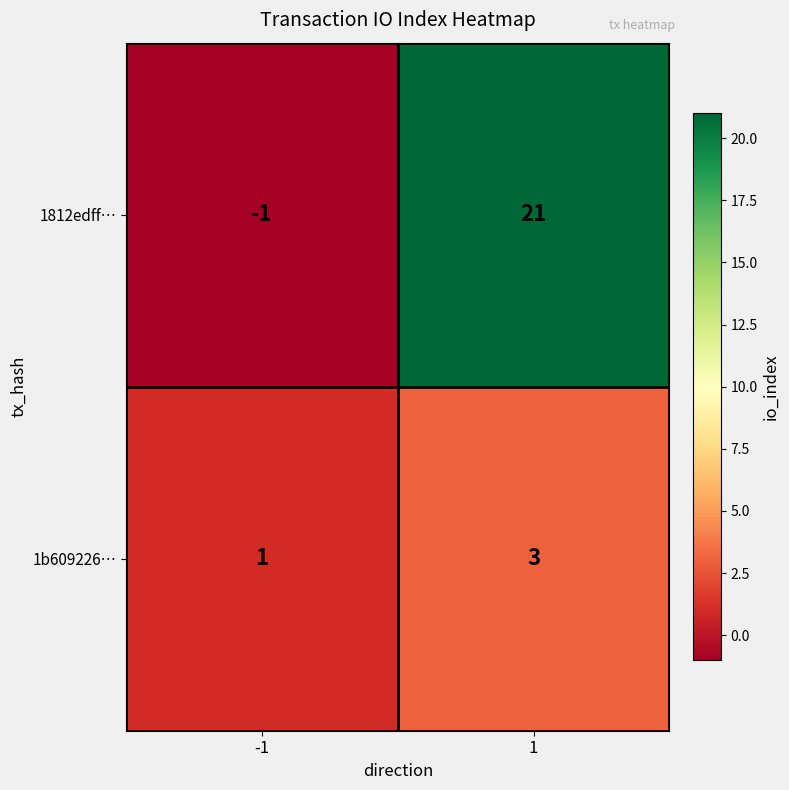

At which category does the chart reach its peak across all series?

1